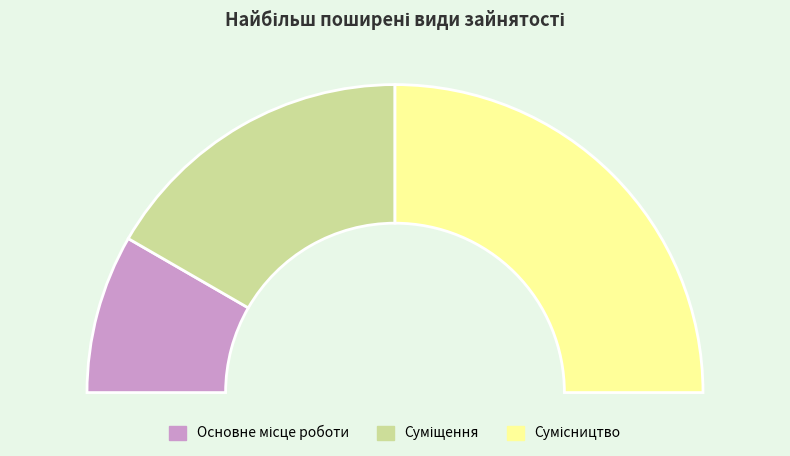

Which category has the biggest portion of the pie?

Сумісництво